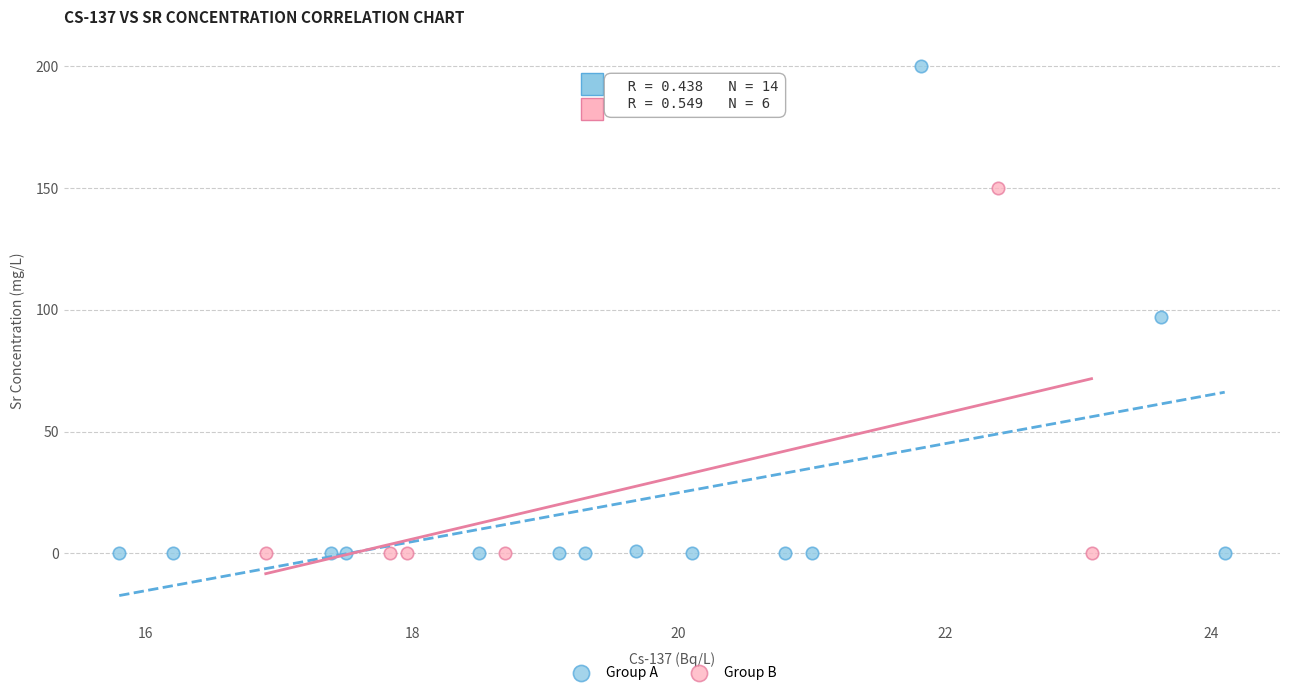

Which series has the widest spread of Y values?

Group A